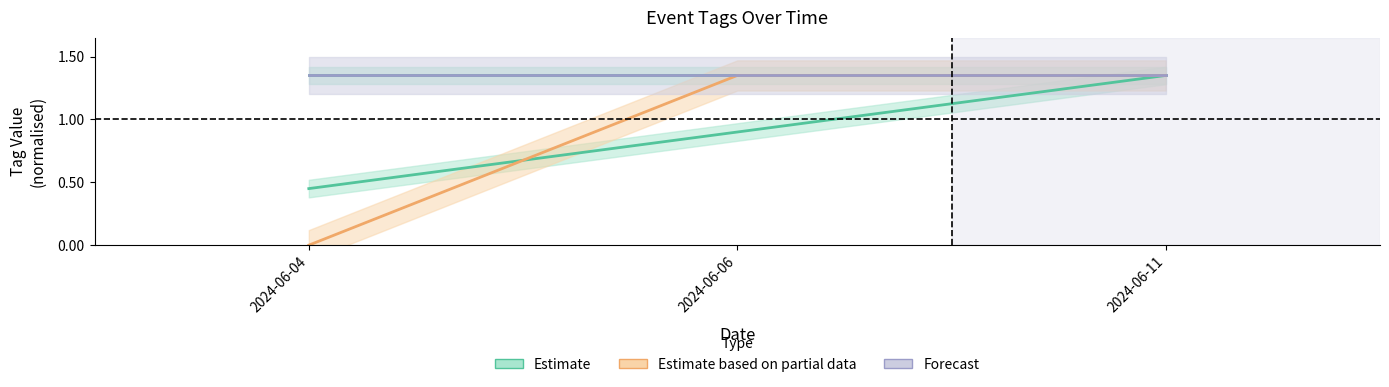

Is it true that Forecast equals 0.8 at 2024-06-04?

False